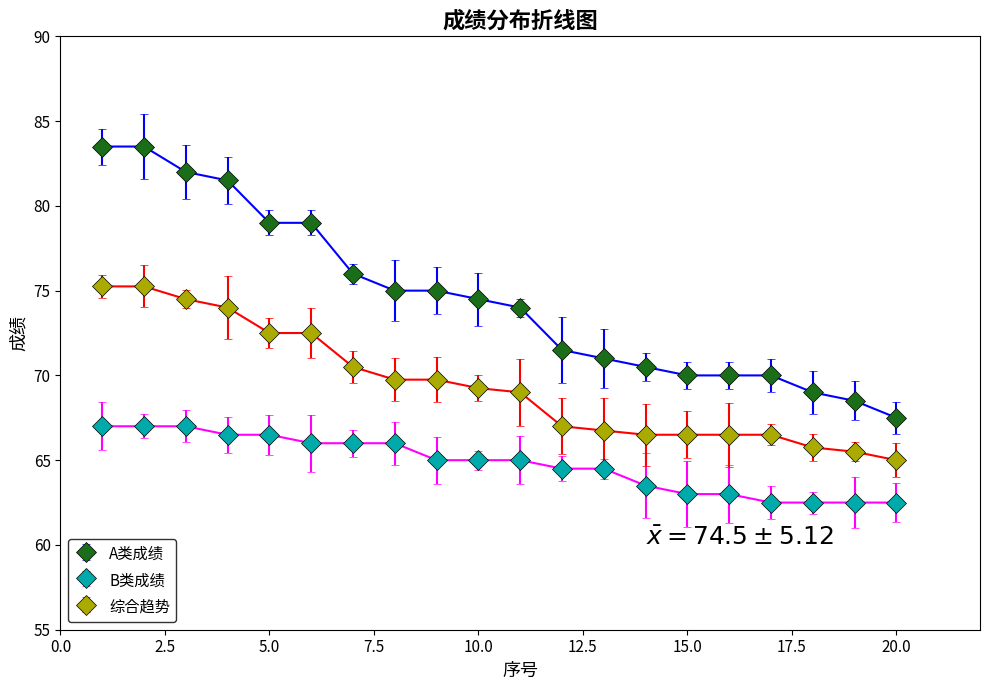

What is the greatest value displayed?

83.5